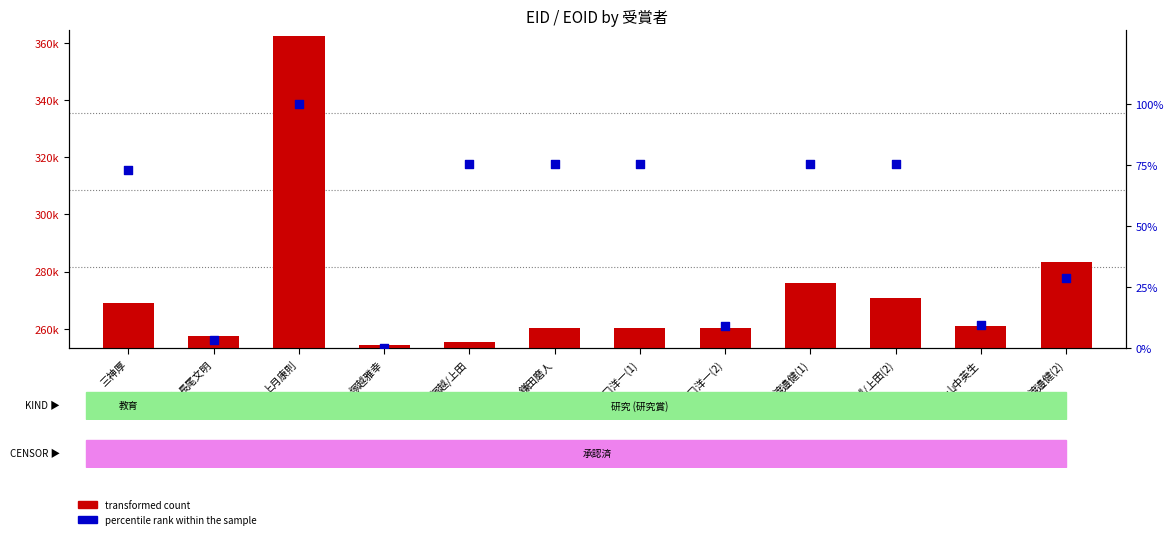

At which category is the sum across all series the highest?

上月康則